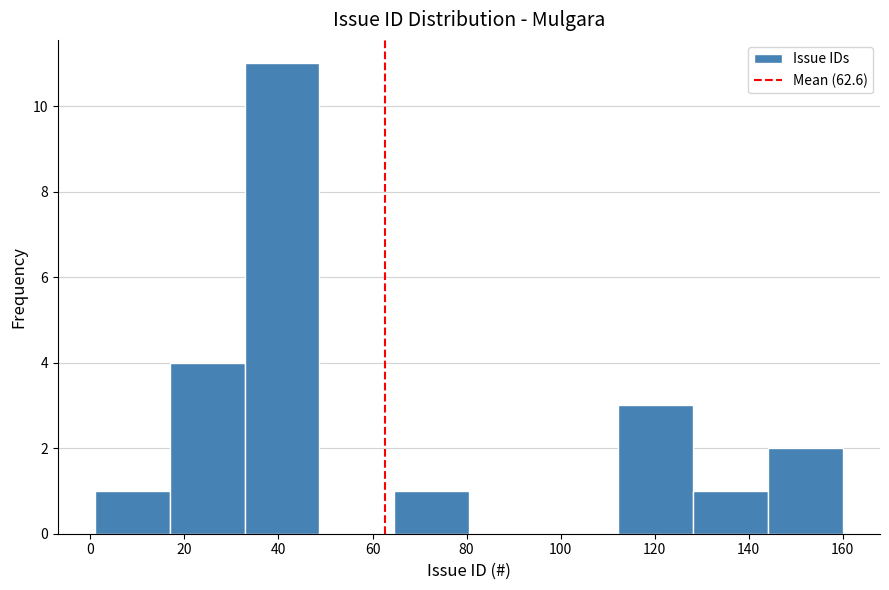

Reading left to right, list every bar in this chart as the range it spans on the x-axis followed by its height. Neither the bar edges nor the heights are printed on the chart, so give them approximately, as read against the axes.

2 to 16: 1
16 to 32: 4
32 to 48: 11
48 to 64: 0
64 to 80: 1
80 to 96: 0
96 to 112: 0
112 to 128: 3
128 to 144: 1
144 to 160: 2